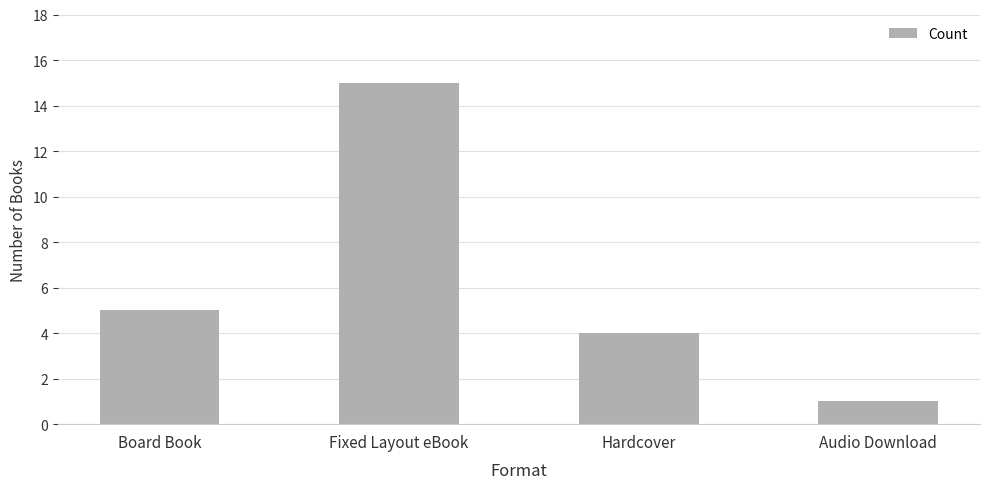

The value at Audio Download is 1. True or false?

True